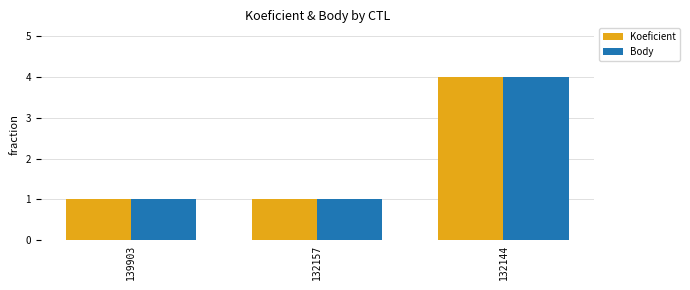

What is the total value across all series at 132144?

8